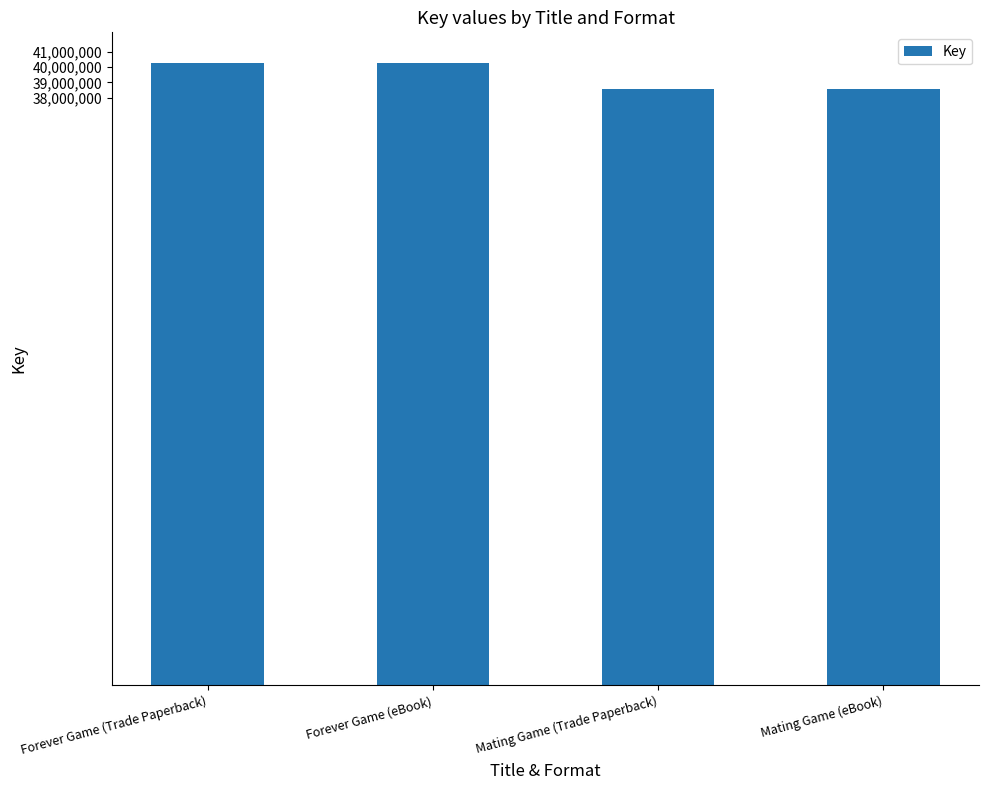

Reading left to right, list all the values displayed in this chart.

Forever Game (Trade Paperback)=40232140	Forever Game (eBook)=40232140	Mating Game (Trade Paperback)=38579048	Mating Game (eBook)=38579048